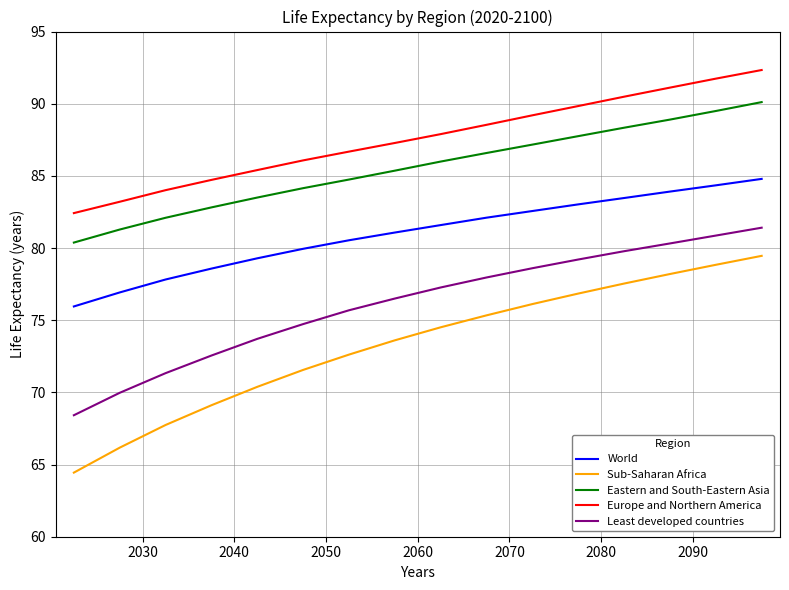

Which series has the largest range (max minus min)?

Sub-Saharan Africa